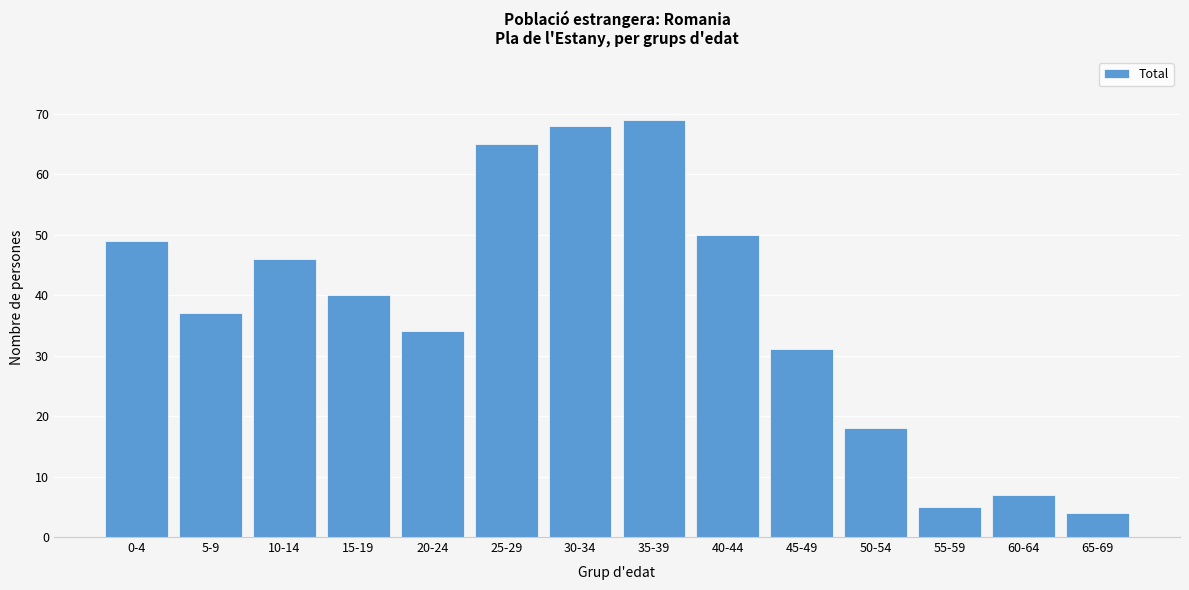

Reading right to left, extract all data points from this chart.

65-69=4	60-64=7	55-59=5	50-54=18	45-49=31	40-44=50	35-39=69	30-34=68	25-29=65	20-24=34	15-19=40	10-14=46	5-9=37	0-4=49